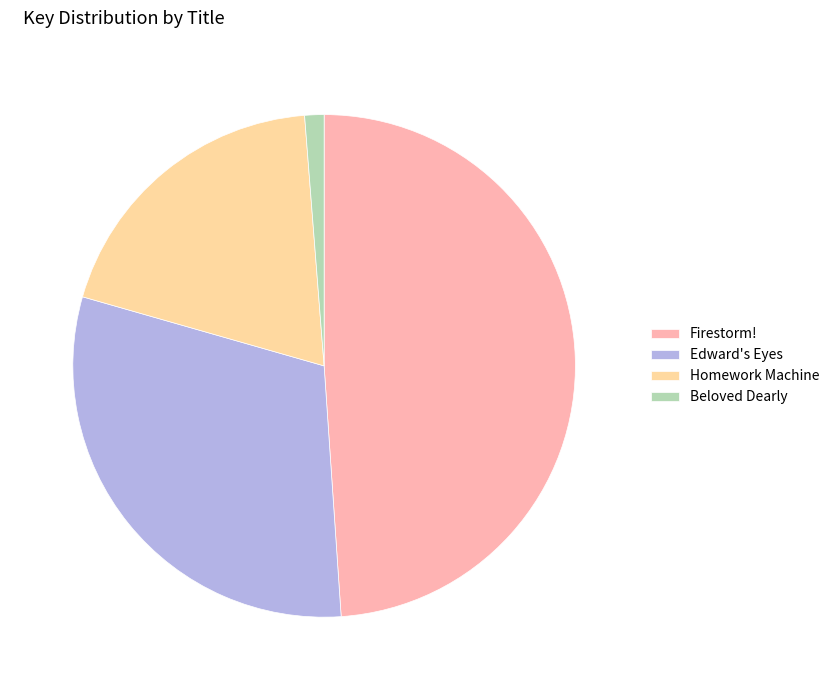

True or false: Firestorm! accounts for 40% of the total.

False